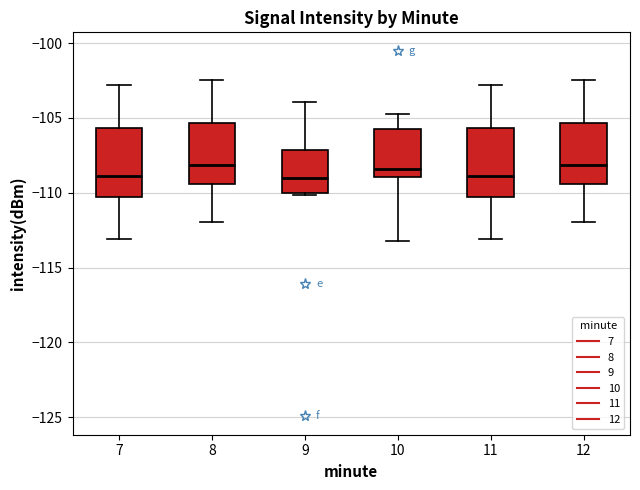

Reading left to right, transcribe this box plot: for each box, give where its median line is, the range the box spans, and where its two whiskers end, as read against the y-axis. The values are not printed on the chart, so give them approximately, as read against the axis.

7: median -109.0, box -110.5 to -105.5, whiskers -113.0 to -103.0
8: median -108.0, box -109.5 to -105.5, whiskers -112.0 to -102.5
9: median -109.0, box -110.0 to -107.0, whiskers -110.0 to -104.0
10: median -108.5, box -109.0 to -105.5, whiskers -113.0 to -104.5
11: median -109.0, box -110.5 to -105.5, whiskers -113.0 to -103.0
12: median -108.0, box -109.5 to -105.5, whiskers -112.0 to -102.5